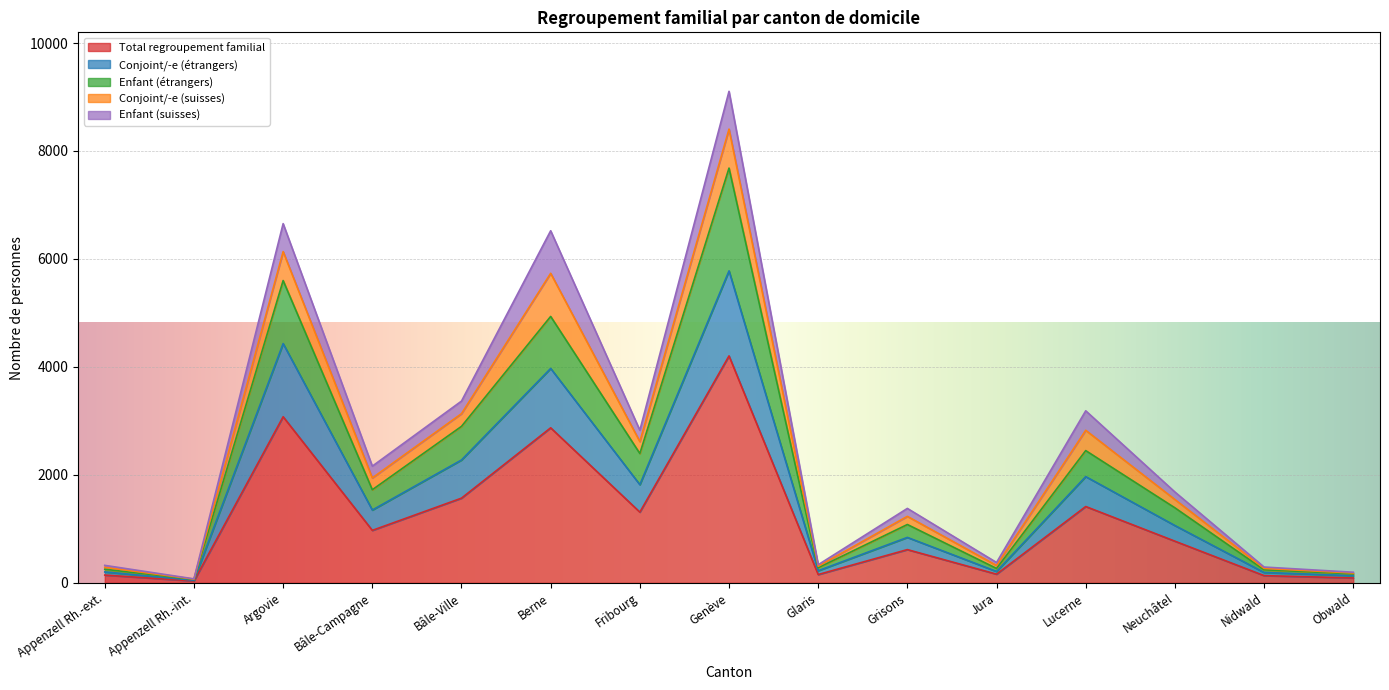

The Enfant (étrangers) series shows 381 at Appenzell Rh.-ext.. True or false?

False